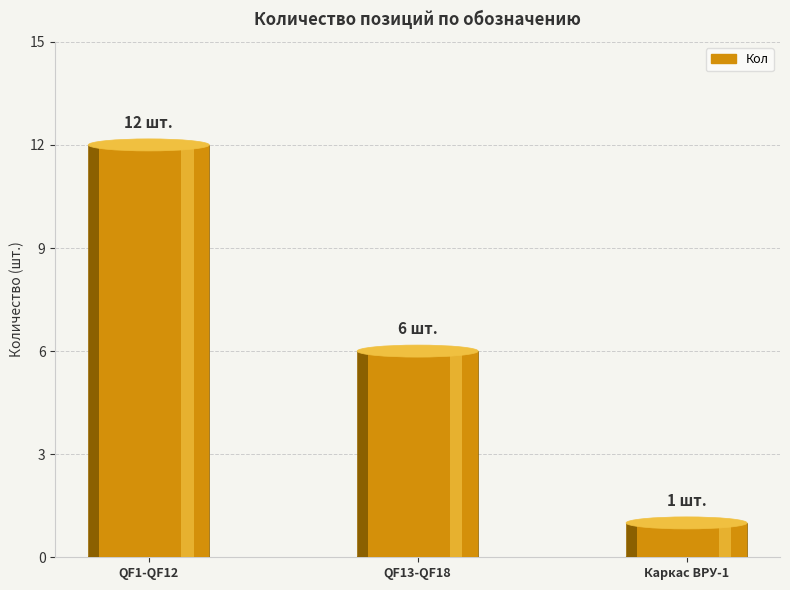

What position from the left is Каркас ВРУ-1?

3